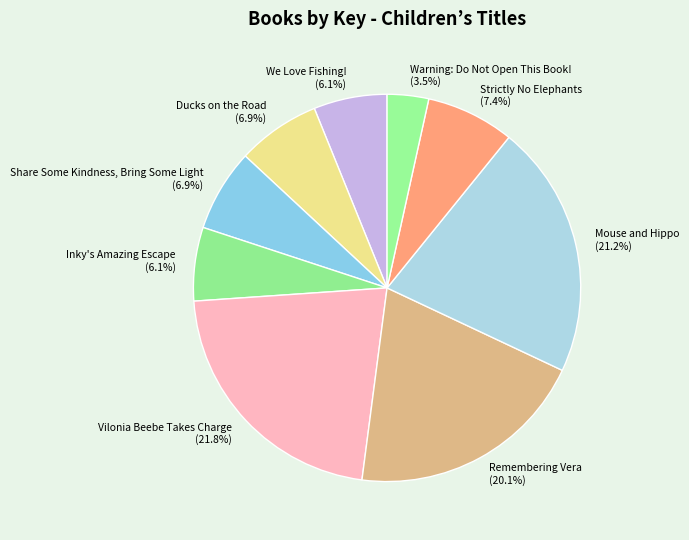

To the nearest percent, what is the combined percentage of Remembering Vera and We Love Fishing!?

26%